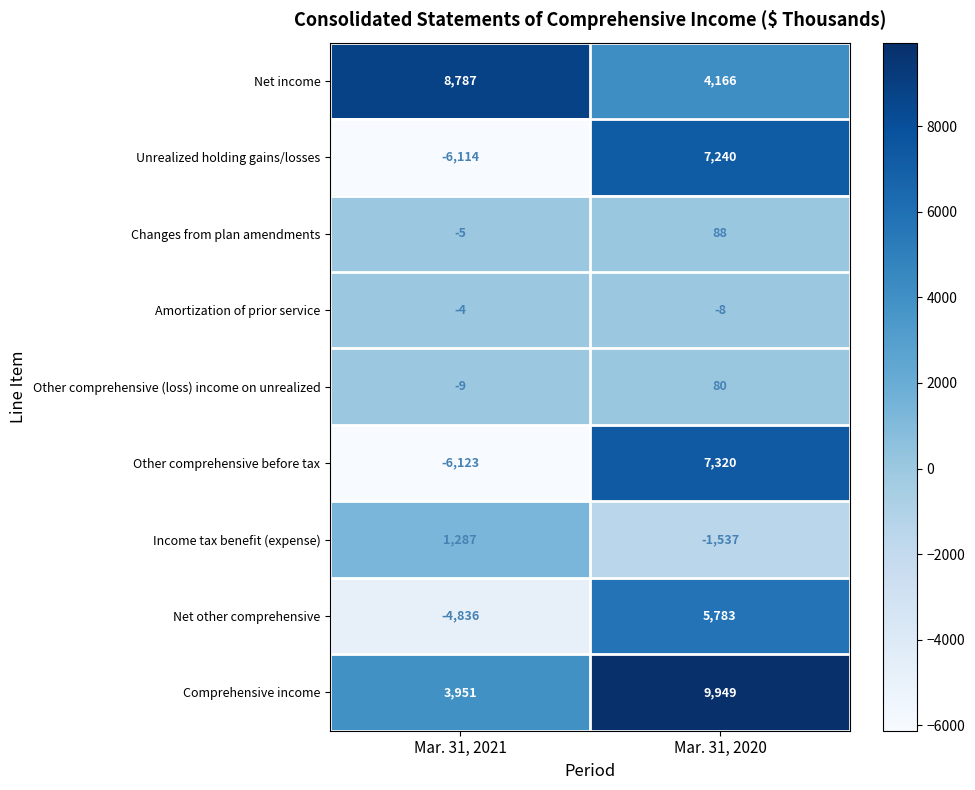

Reading left to right, transcribe all the data shown in this chart.

Net income: Mar. 31, 2021=8787	Mar. 31, 2020=4166
Unrealized holding gains/losses: Mar. 31, 2021=-6114	Mar. 31, 2020=7240
Changes from plan amendments: Mar. 31, 2021=-5	Mar. 31, 2020=88
Amortization of prior service: Mar. 31, 2021=-4	Mar. 31, 2020=-8
Other comprehensive (loss) income on unrealized: Mar. 31, 2021=-9	Mar. 31, 2020=80
Other comprehensive before tax: Mar. 31, 2021=-6123	Mar. 31, 2020=7320
Income tax benefit (expense): Mar. 31, 2021=1287	Mar. 31, 2020=-1537
Net other comprehensive: Mar. 31, 2021=-4836	Mar. 31, 2020=5783
Comprehensive income: Mar. 31, 2021=3951	Mar. 31, 2020=9949